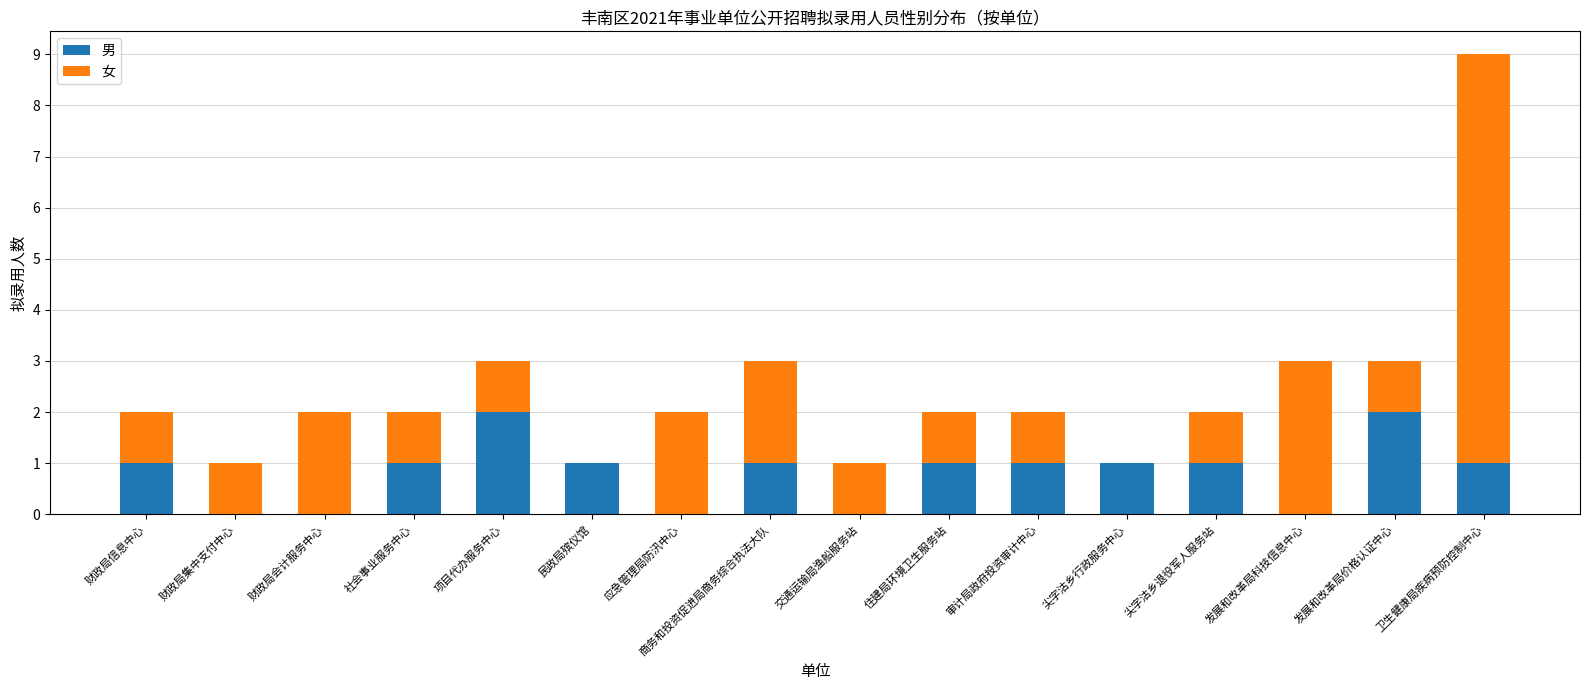

The value of 男 at 社会事业服务中心 is 1. True or false?

True